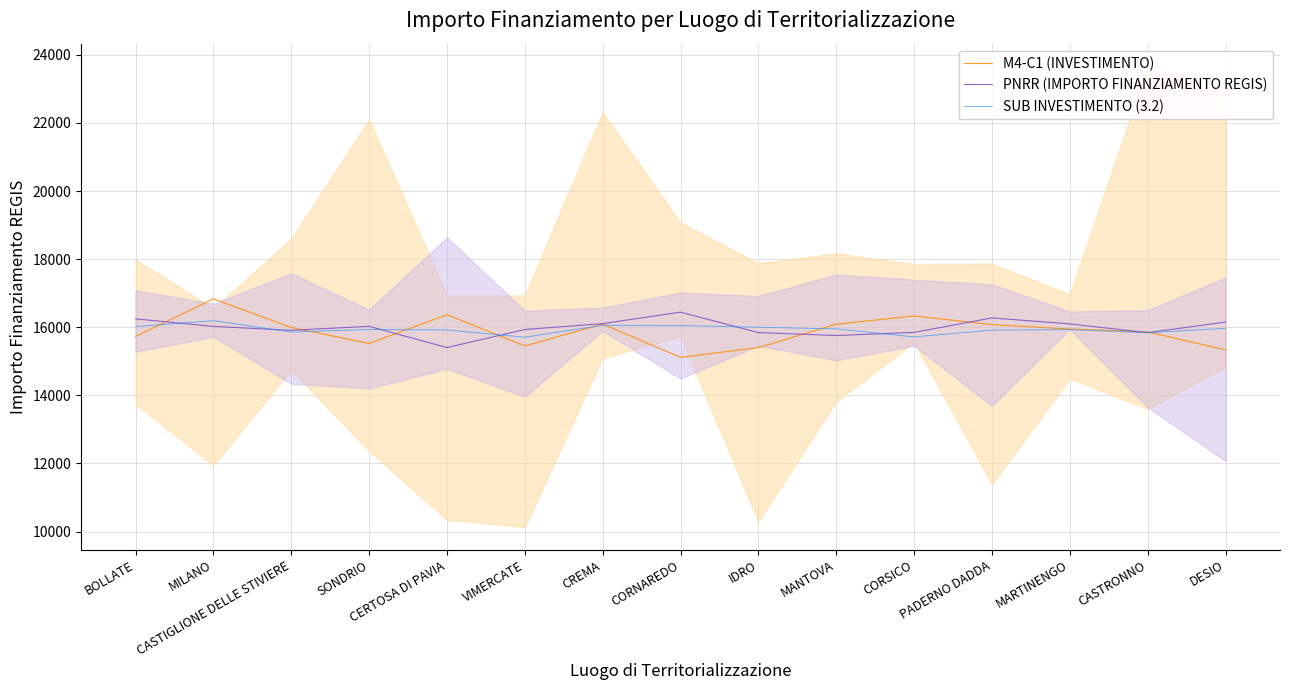

What is the difference between the second highest and minimum values in the SUB INVESTIMENTO (3.2) series?

351.9